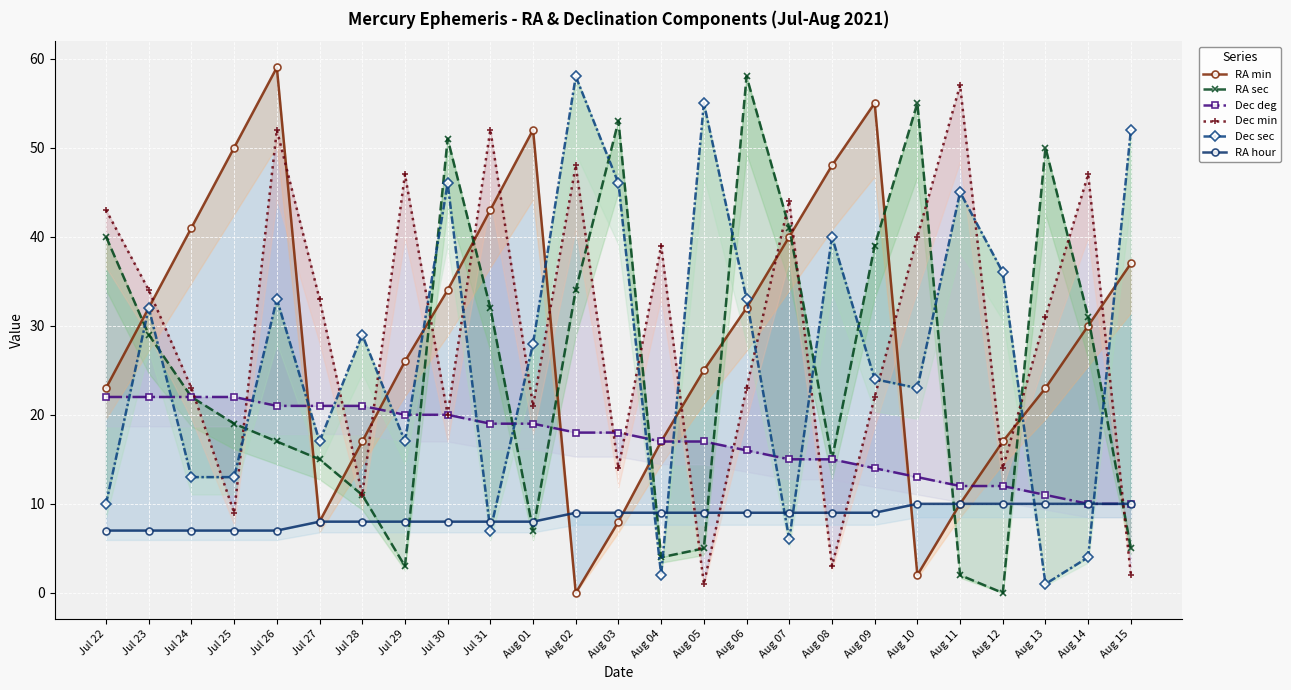

At which label does Dec sec reach its minimum?

Aug 13